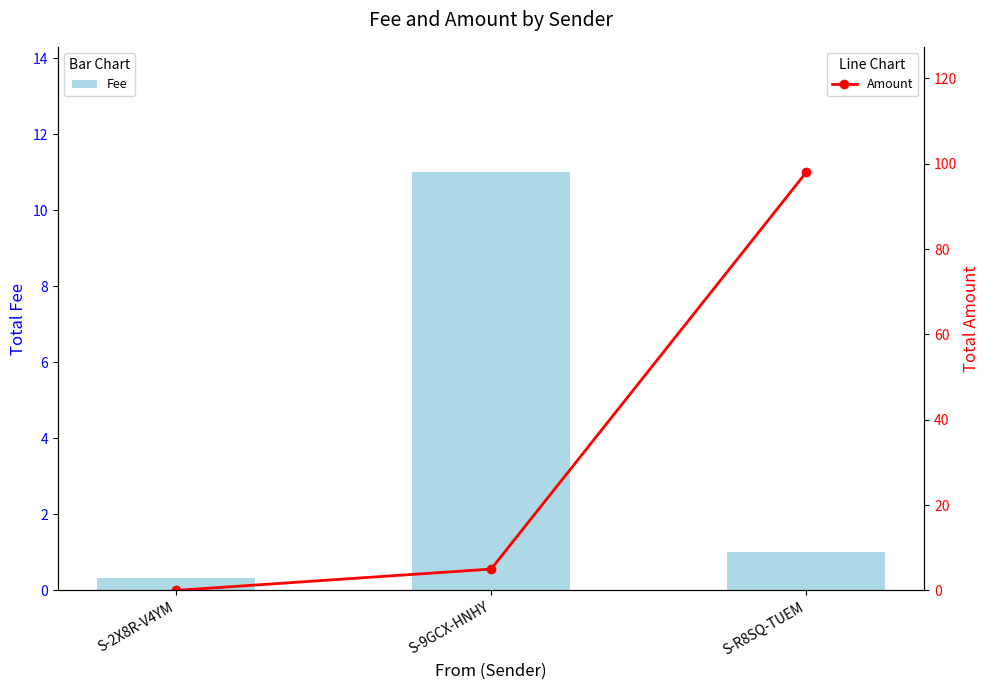

True or false: Amount has a value of 8.9 at S-9GCX-HNHY.

False